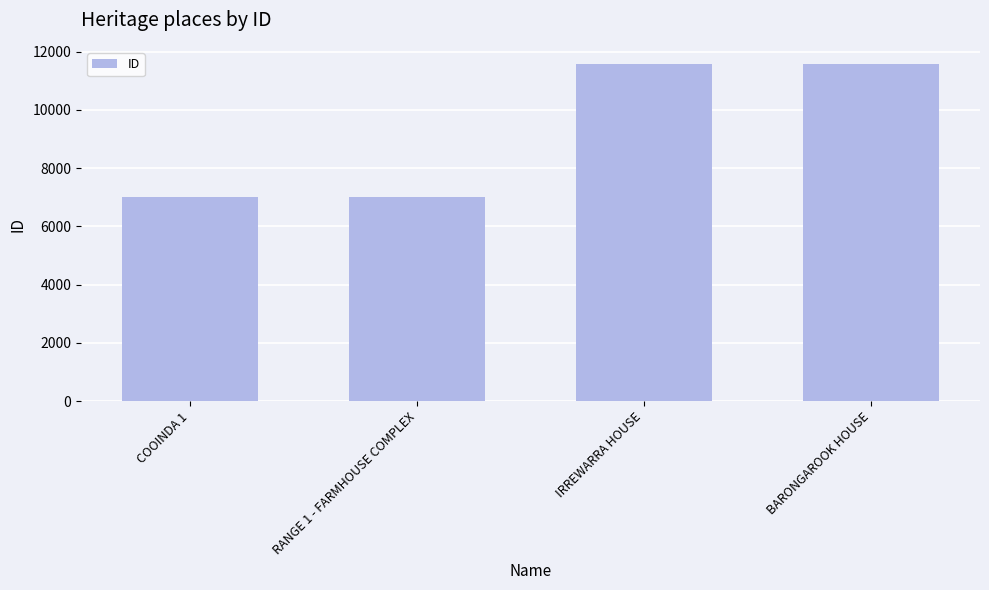

What is the label of the 4th bar from the left?

BARONGAROOK HOUSE